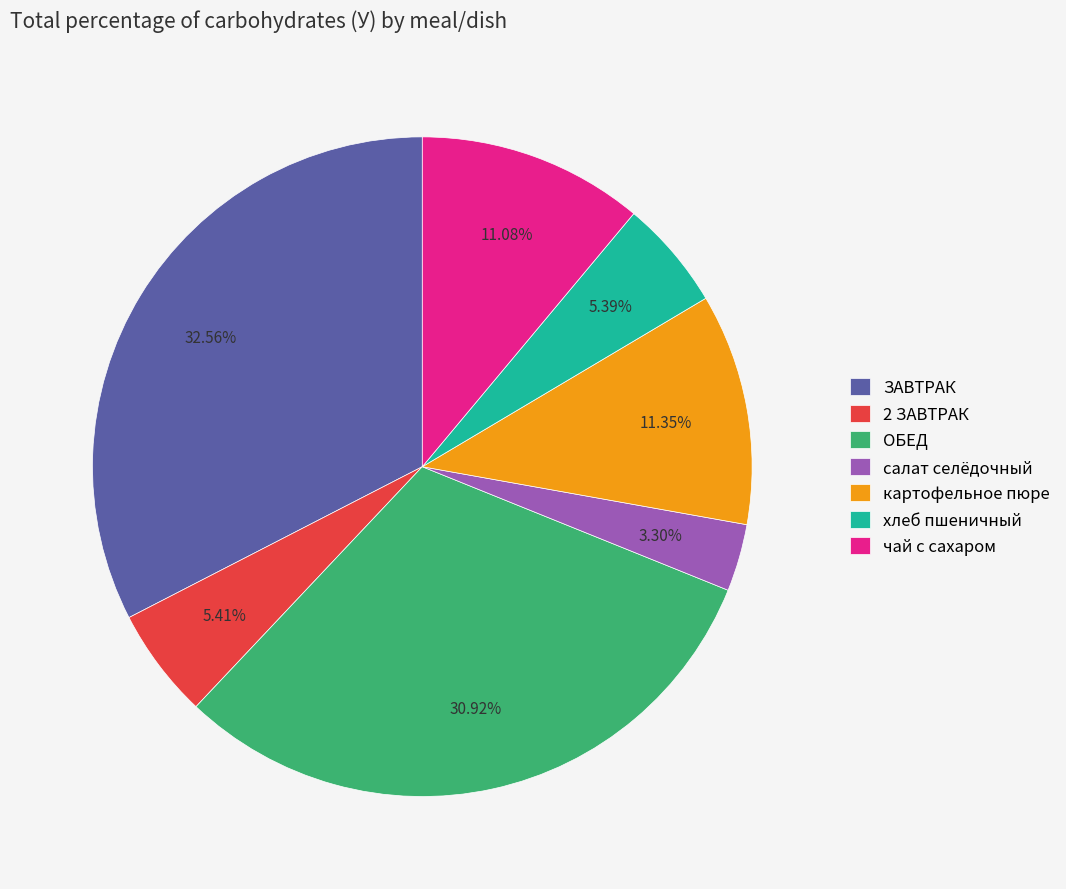

Which has a higher value, 2 ЗАВТРАК or ОБЕД?

ОБЕД